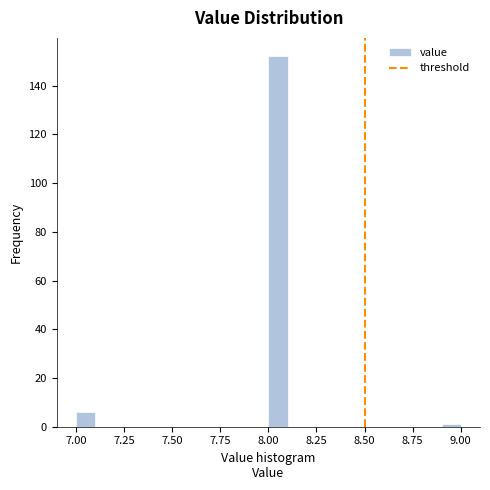

Read against the x-axis, roughly where is the centre of the tallest bar?

8.05